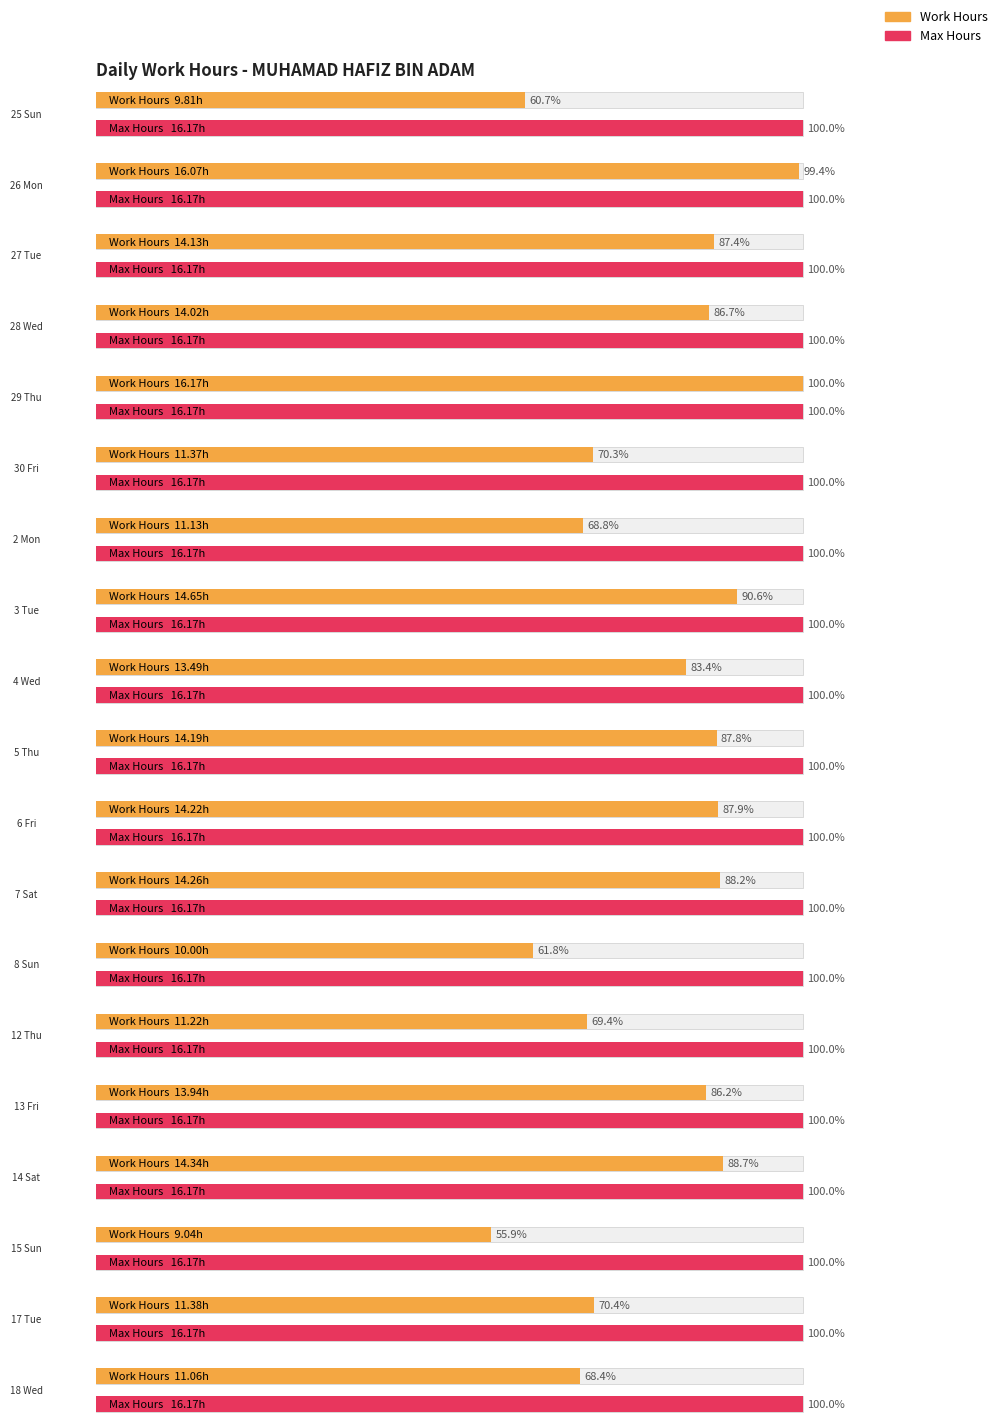

How many bars are there in total?

38